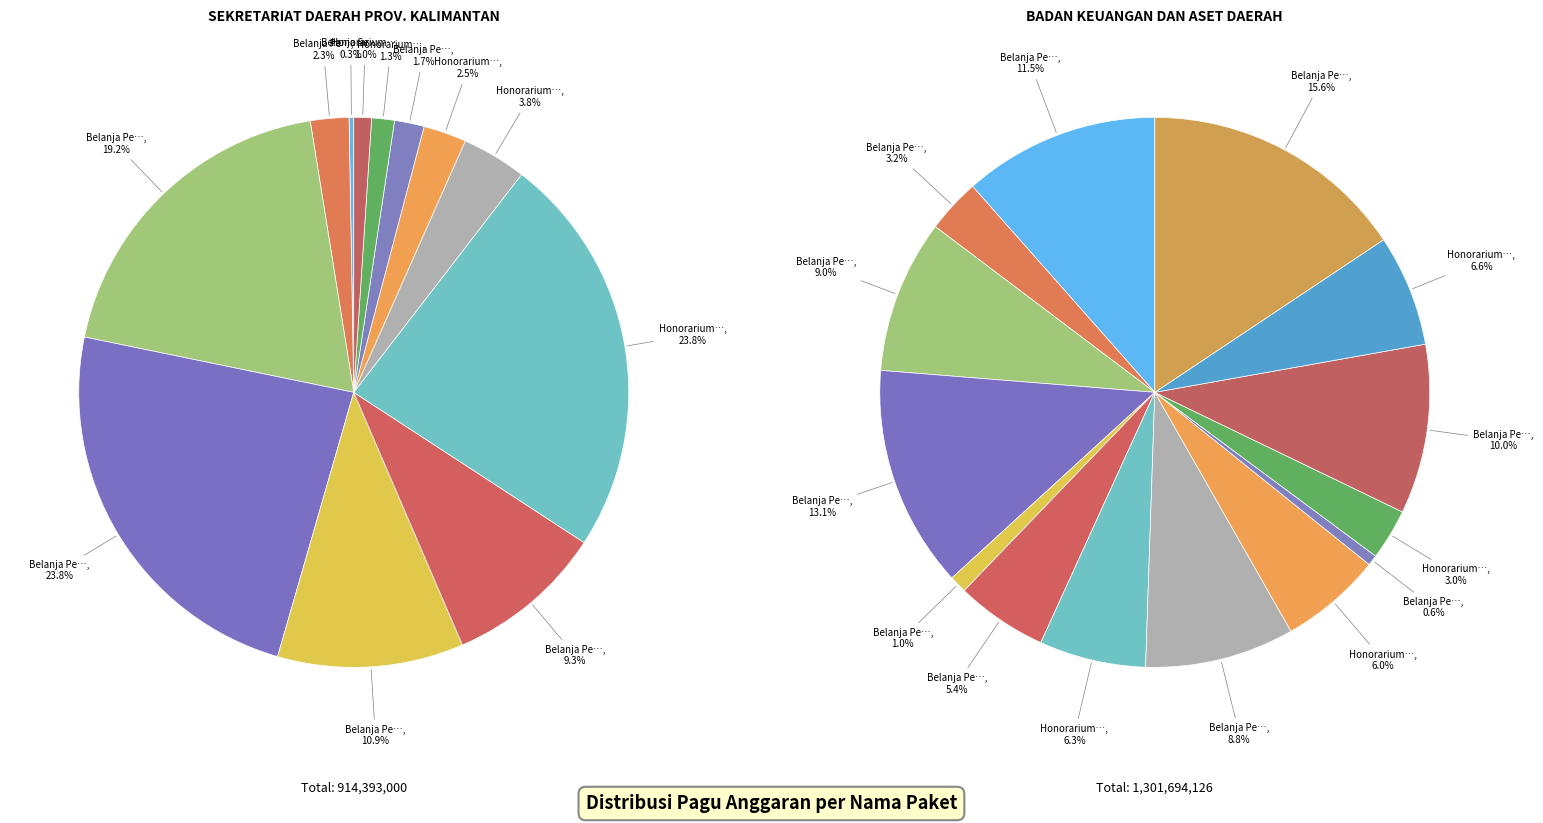

Which has a higher value, Belanja Perjalanan Dinas Biasa (4) or Honorarium Tim Pelaksana (1)?

Honorarium Tim Pelaksana (1)